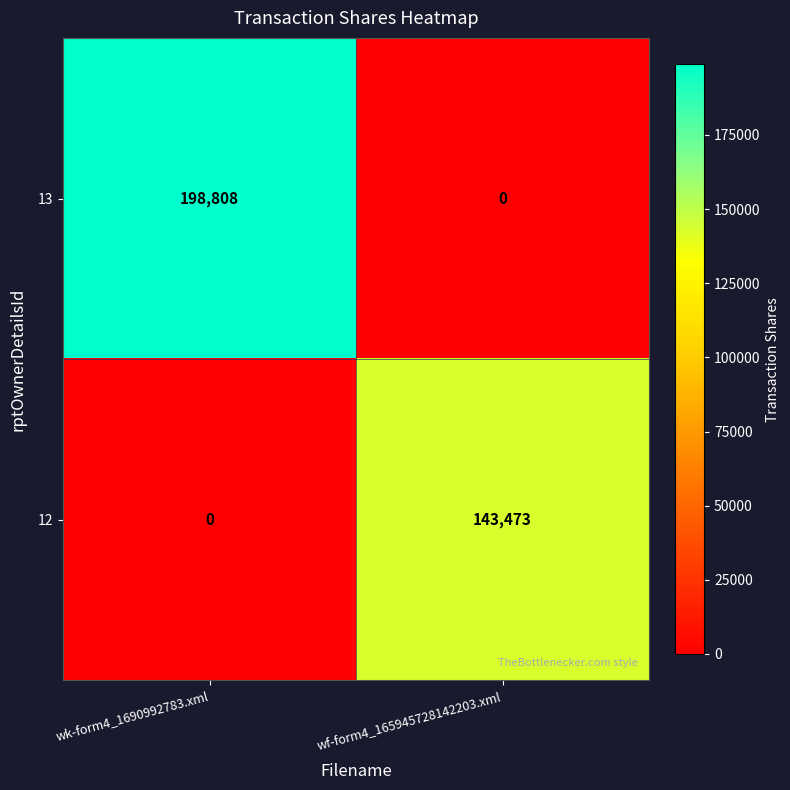

Which series has the largest range (max minus min)?

13